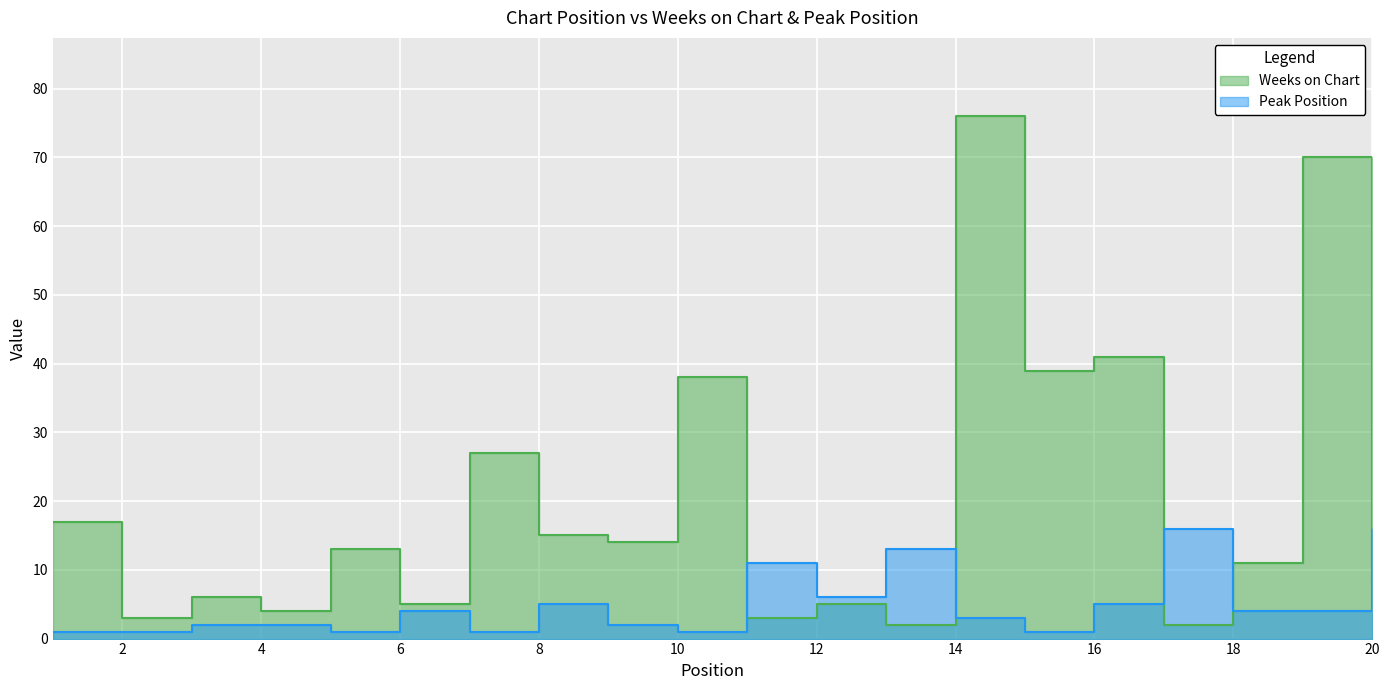

At which label does Weeks on Chart reach its peak?

14